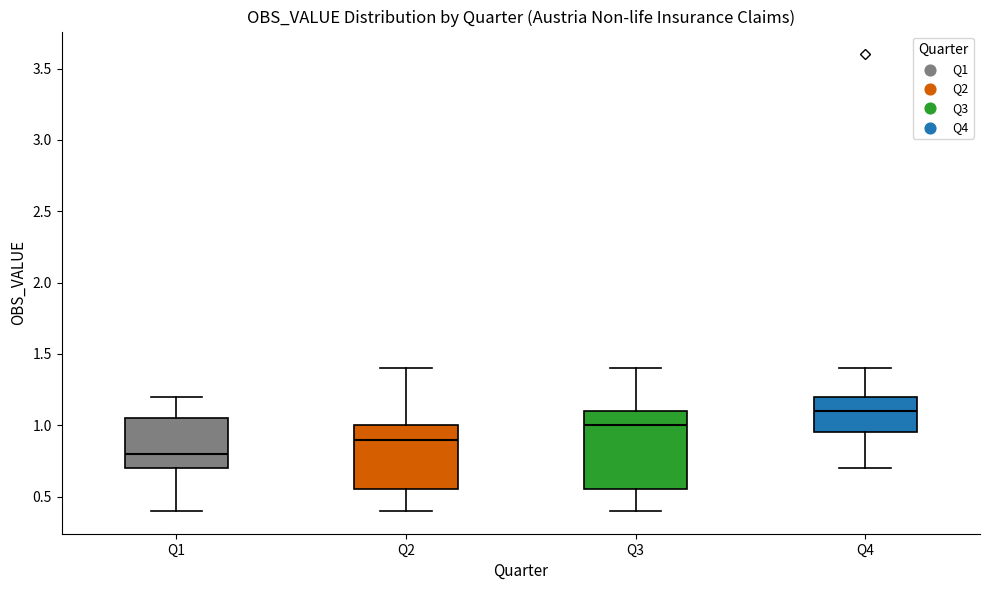

Reading left to right, read every box against the y-axis: the position of its median line, the range the box covers, and the ends of its whiskers. The values are not printed on the chart, so give them approximately, as read against the axis.

Q1: median 0.80, box 0.70 to 1.05, whiskers 0.40 to 1.20
Q2: median 0.90, box 0.55 to 1.00, whiskers 0.40 to 1.40
Q3: median 1.00, box 0.55 to 1.10, whiskers 0.40 to 1.40
Q4: median 1.10, box 0.95 to 1.20, whiskers 0.70 to 1.40